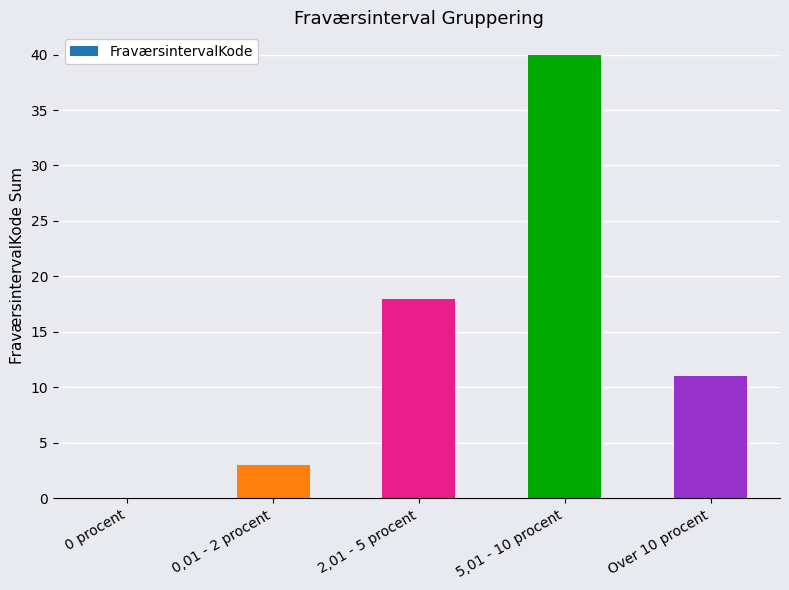

Where is the data nearest to the value 20?

2,01 - 5 procent